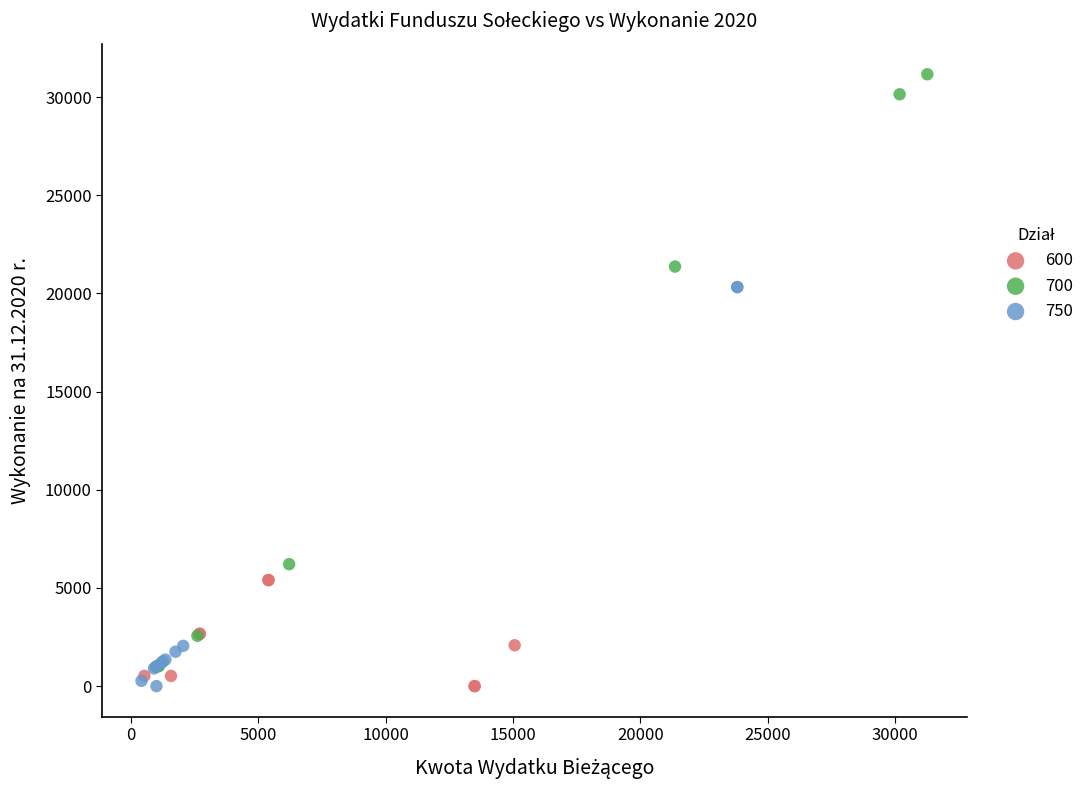

Which series has the widest spread of Y values?

700